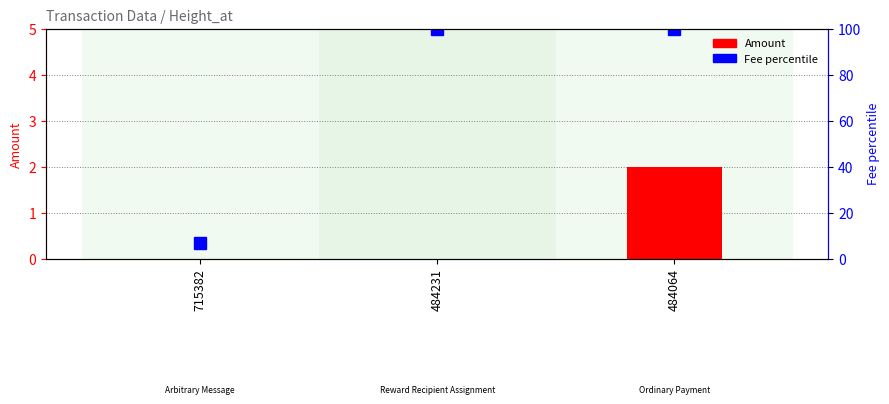

Count the number of data series in this chart.

2